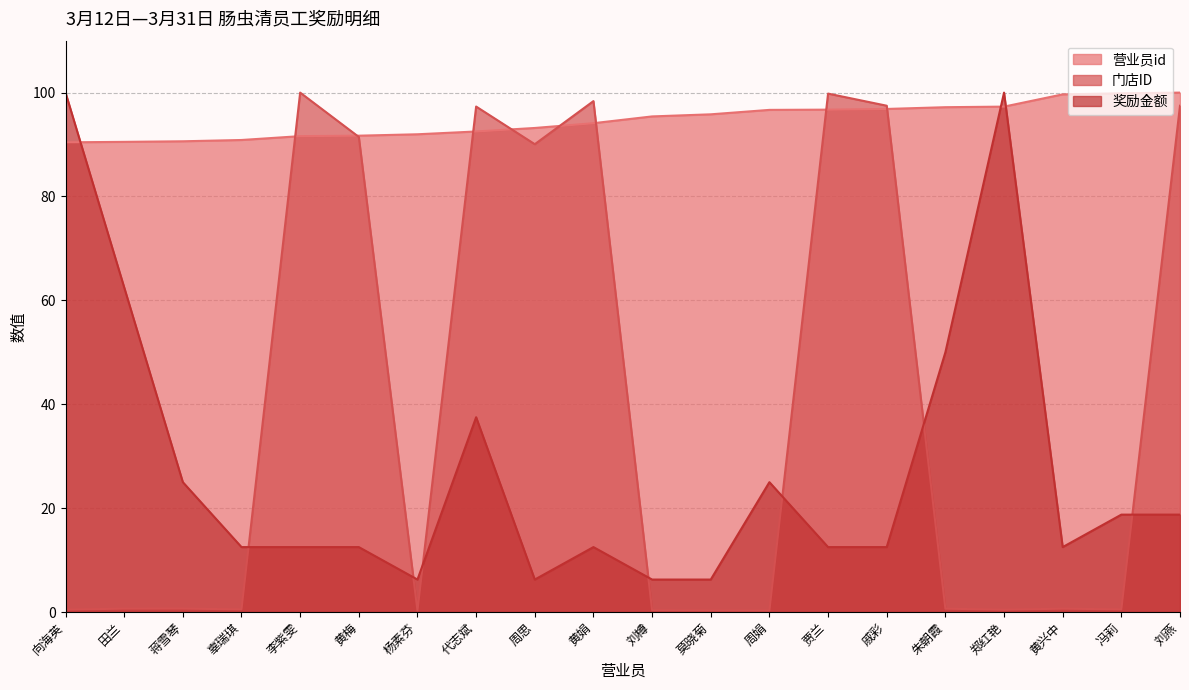

Which category has the lowest value across all series?

杨素芬